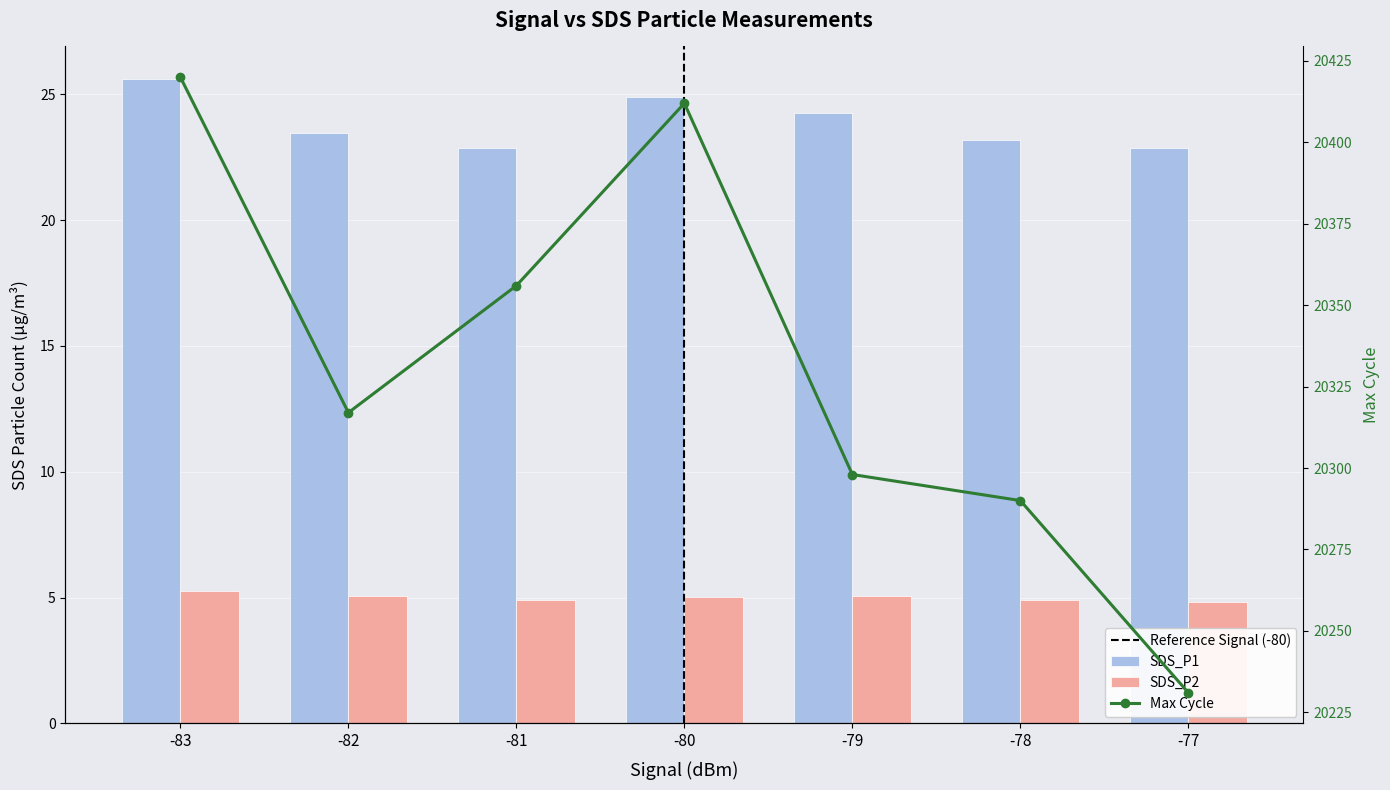

What is the total value across all series at -83?

20450.9